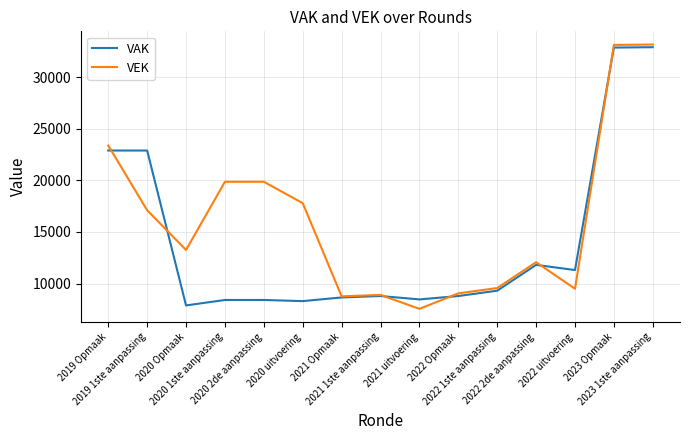

The VAK series shows 13765 at 2020 1ste aanpassing. True or false?

False